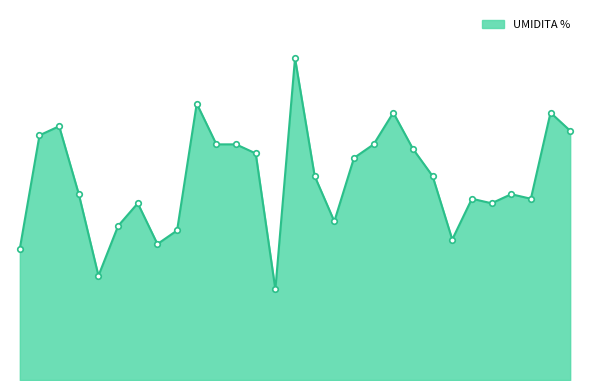

Does the chart display data point markers on the line(s)?

Yes